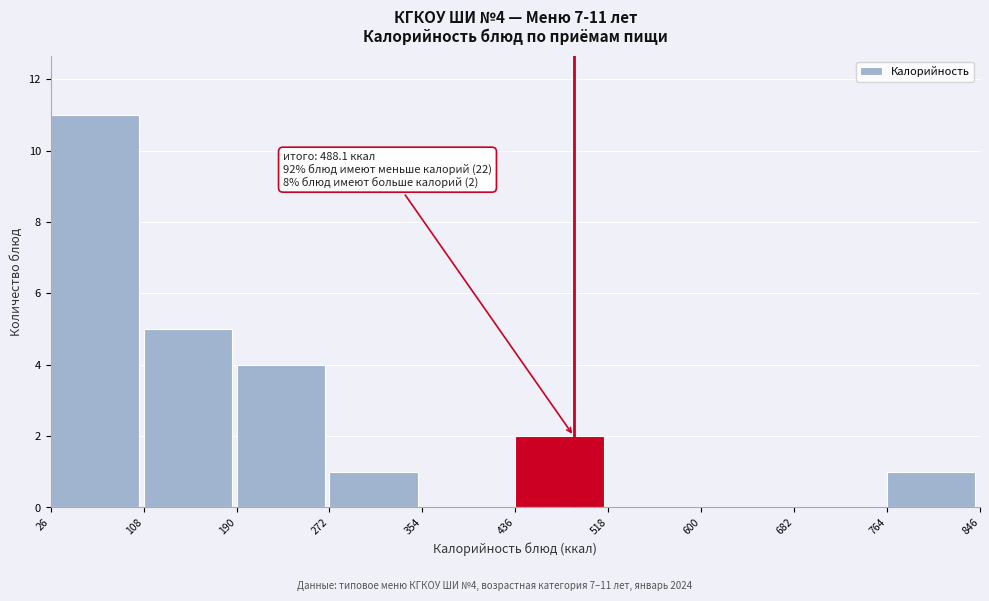

Over which range of the x-axis is the bar tallest?

26 to 108